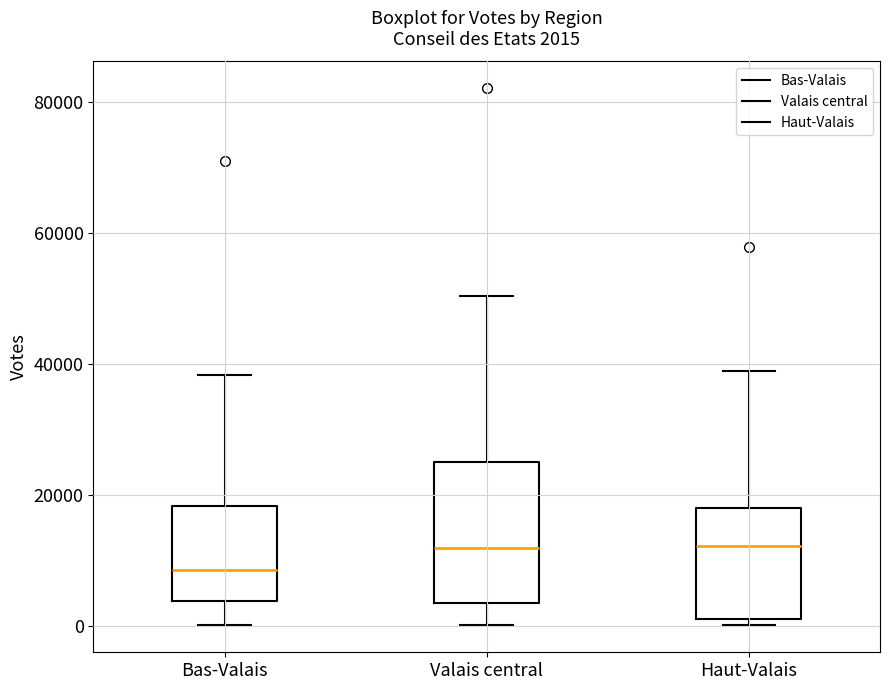

Comparing the boxes themselves (not the whiskers), which one is the tallest?

Valais central